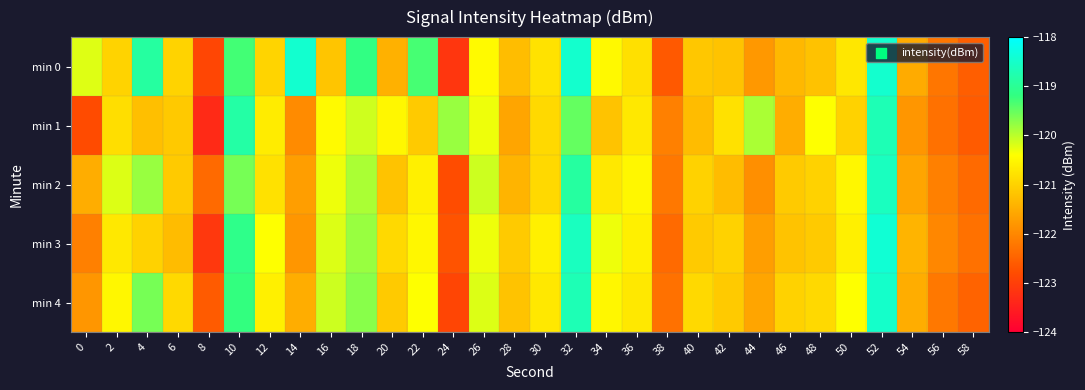

How many distinct data groups are displayed?

5